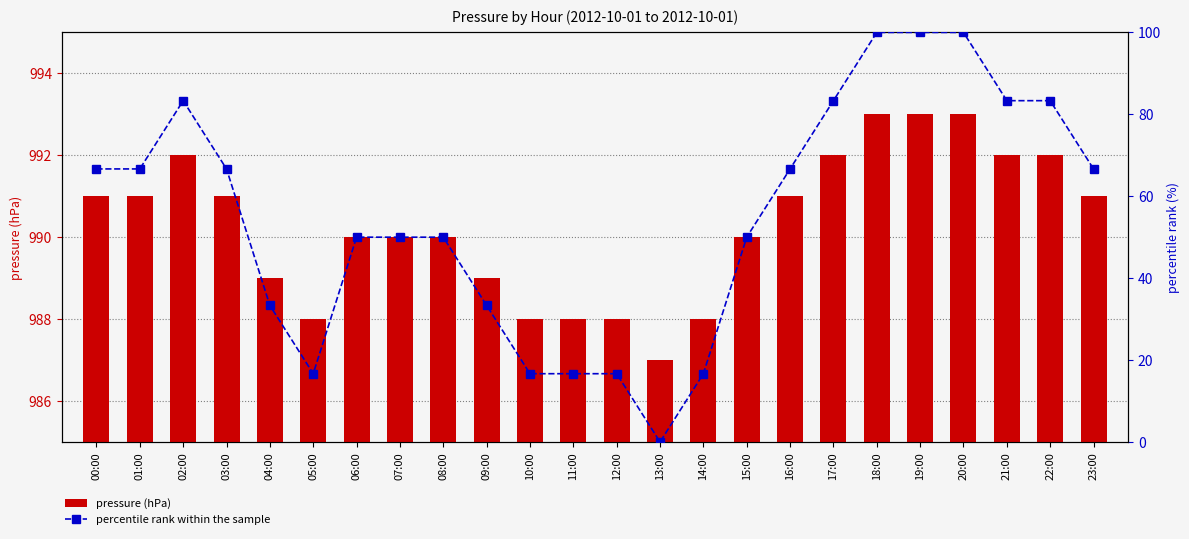

Rank the series by their maximum value, from lowest to highest.

percentile rank within the sample, pressure (hPa)